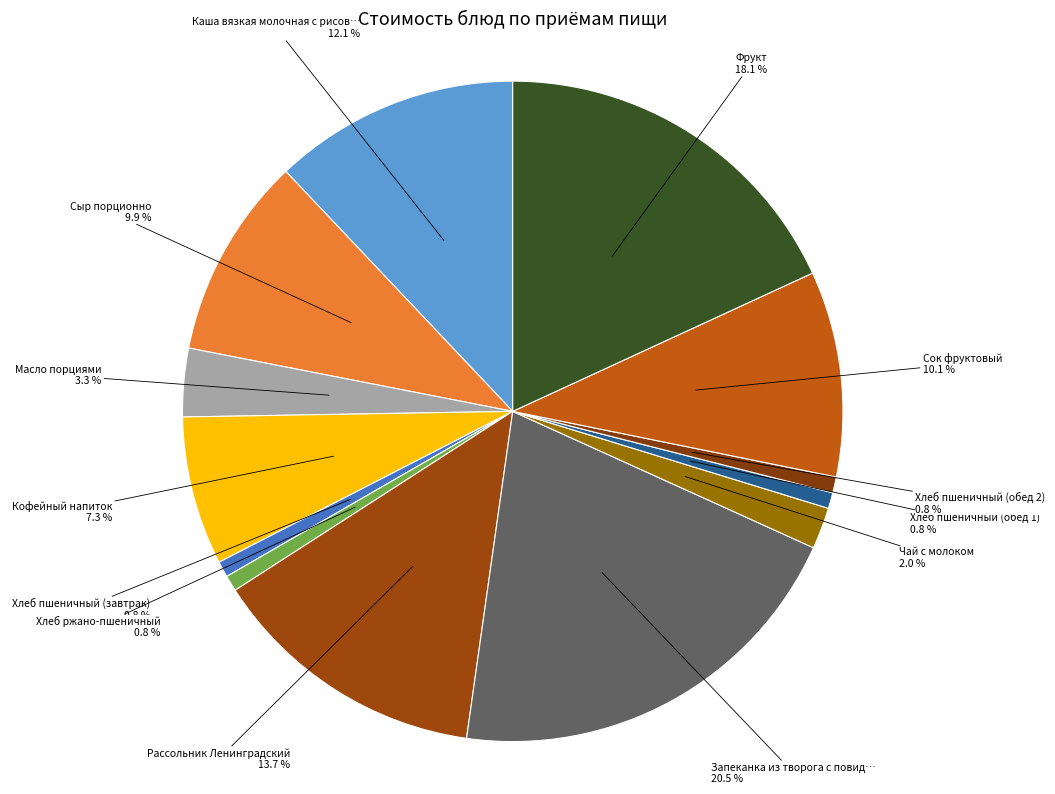

How many segments does this pie chart have?

13